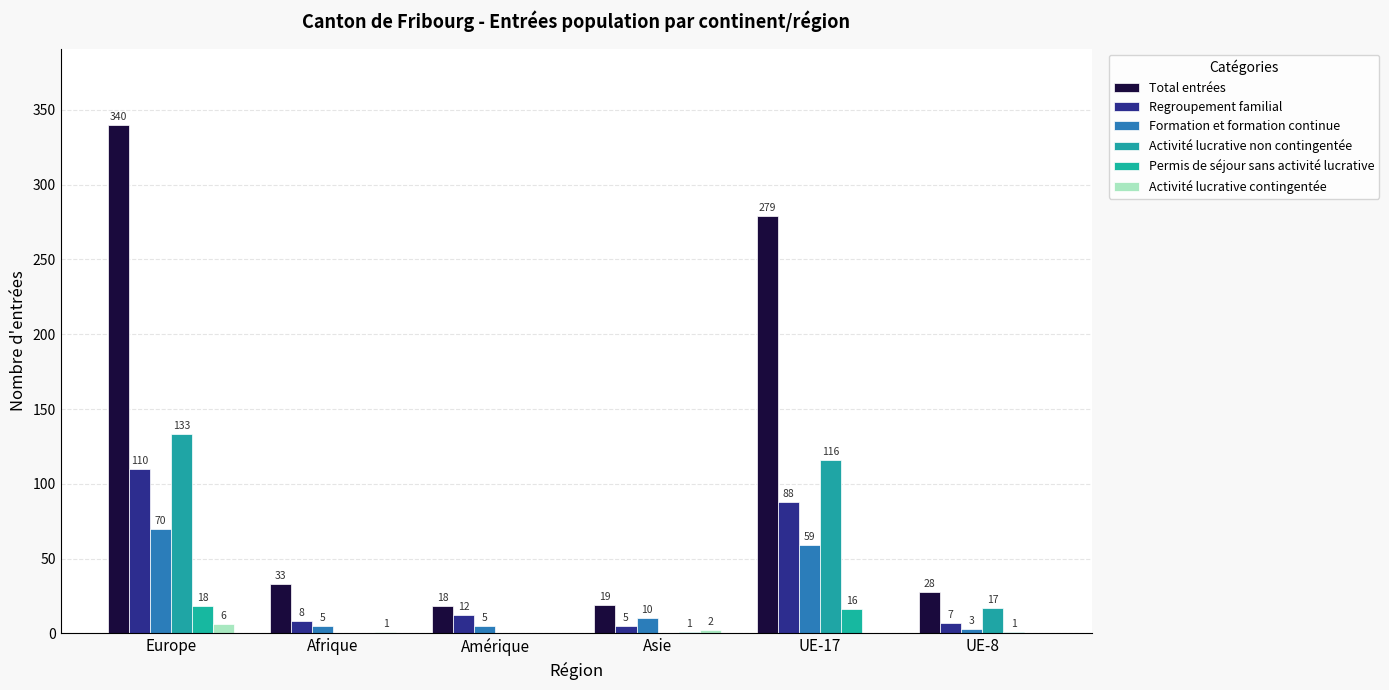

Which series has the largest total across all categories?

Total entrées